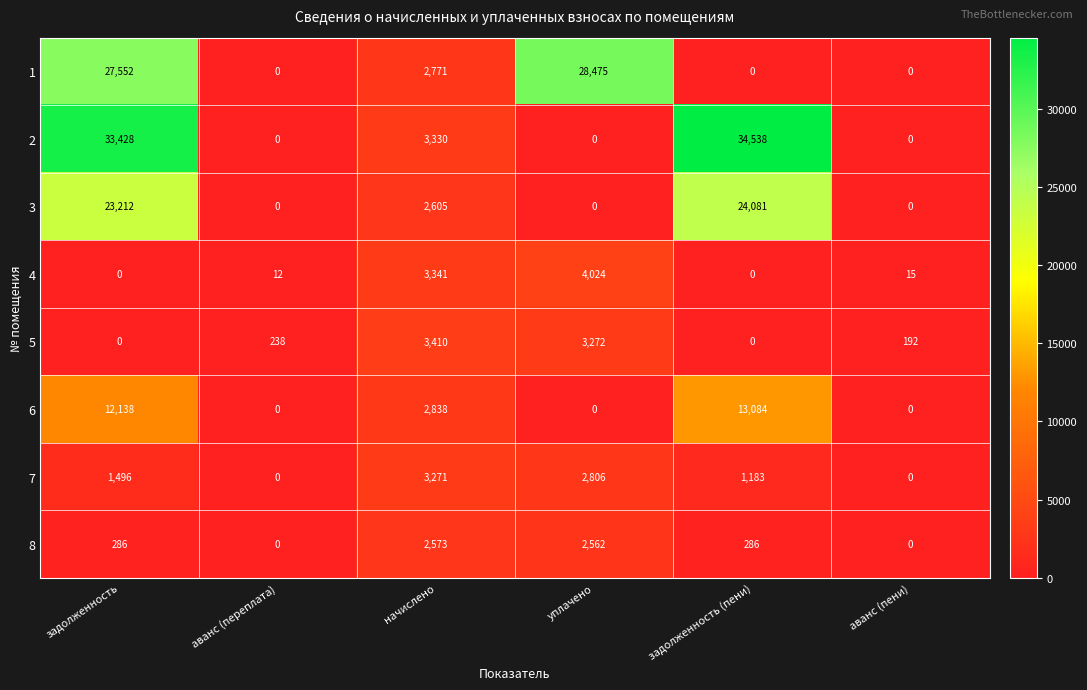

What is the spread (max minus min) of values at задолженность (пени)?

34538